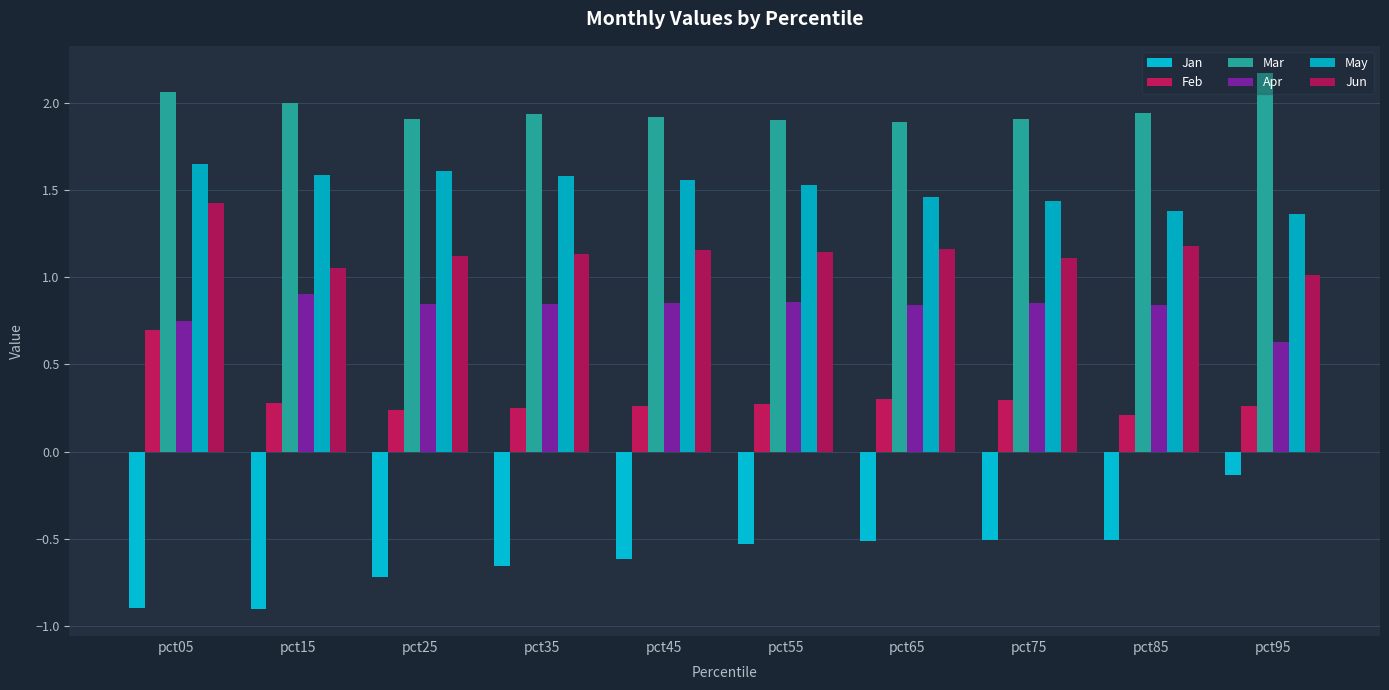

What is the value of the May bar at the 4th from the left?

1.6